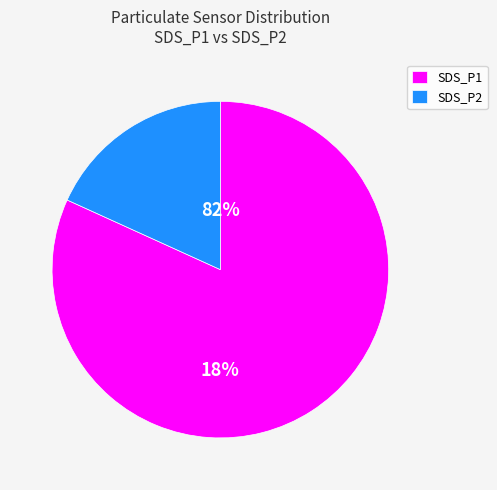

Approximately how many times larger is the value at SDS_P2 compared to SDS_P1?

0.2